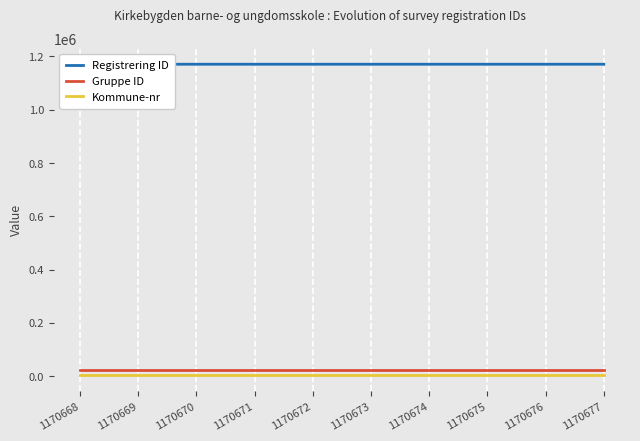

True or false: Gruppe ID and Registrering ID cross at least once.

False